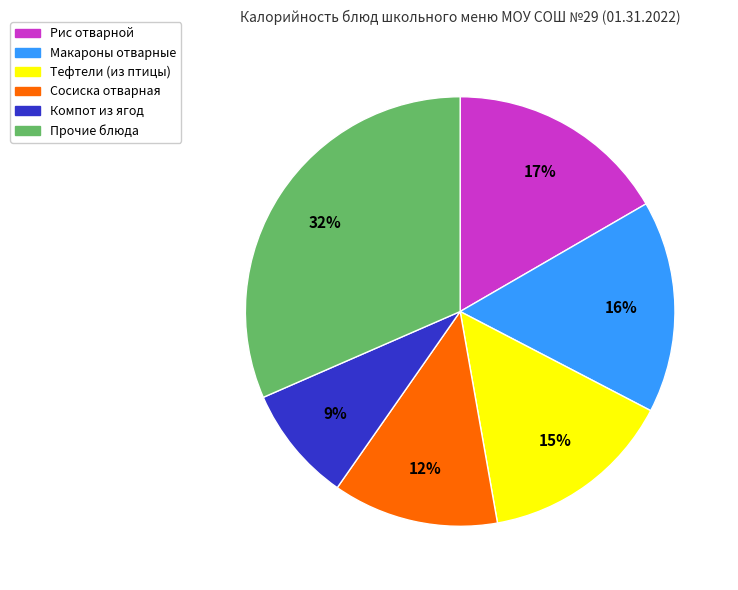

To the nearest percent, what is the difference between the largest and smallest slice percentages?

23%